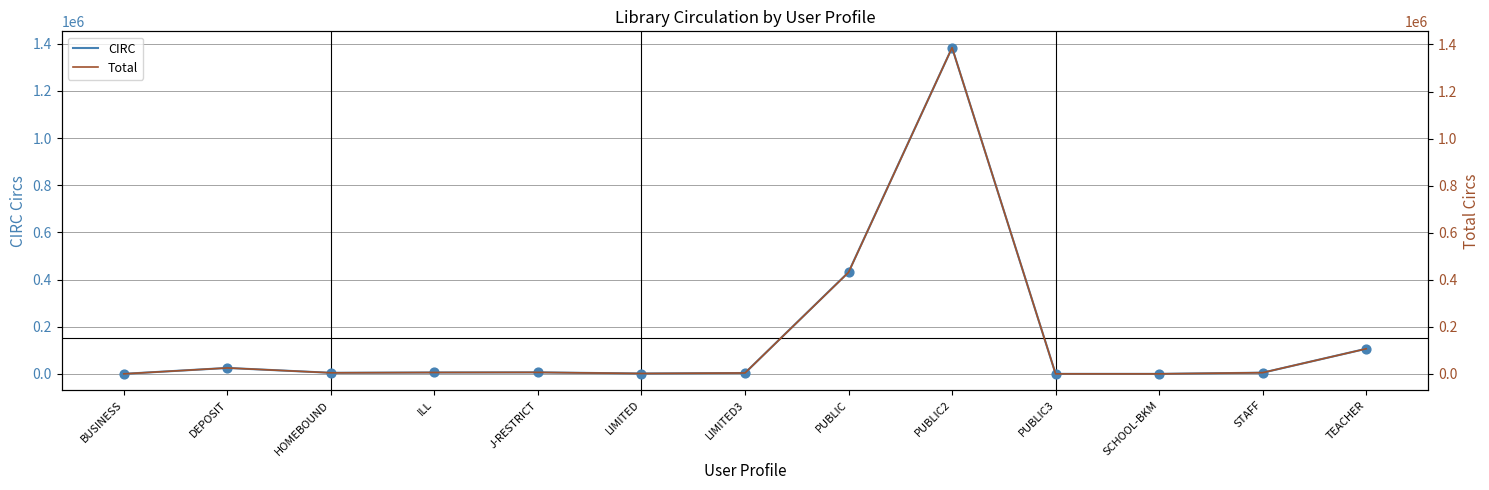

Which series has the largest Y range (max minus min)?

Total